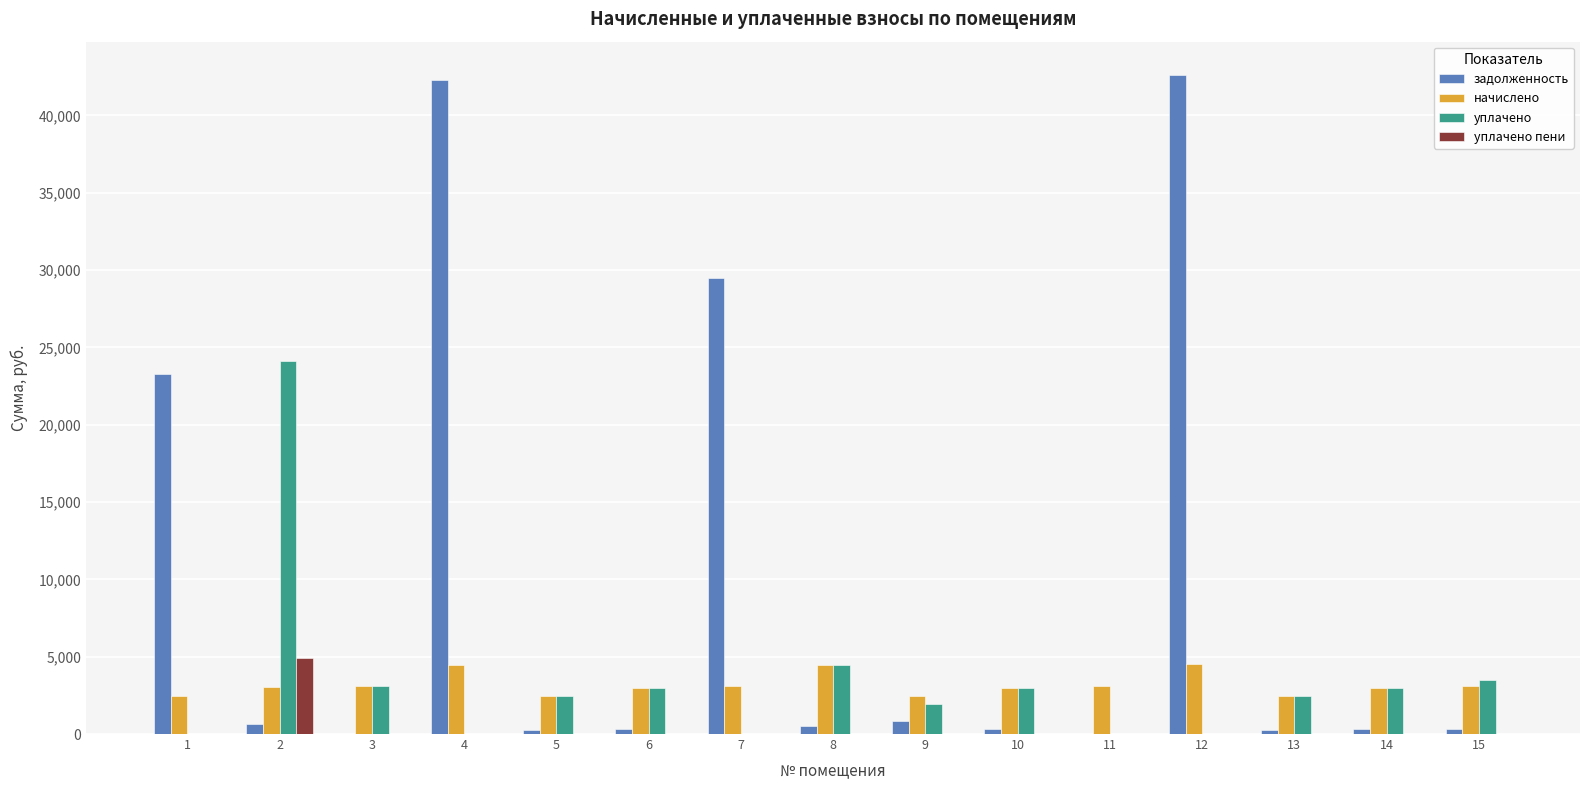

Which series has the widest spread of values?

задолженность